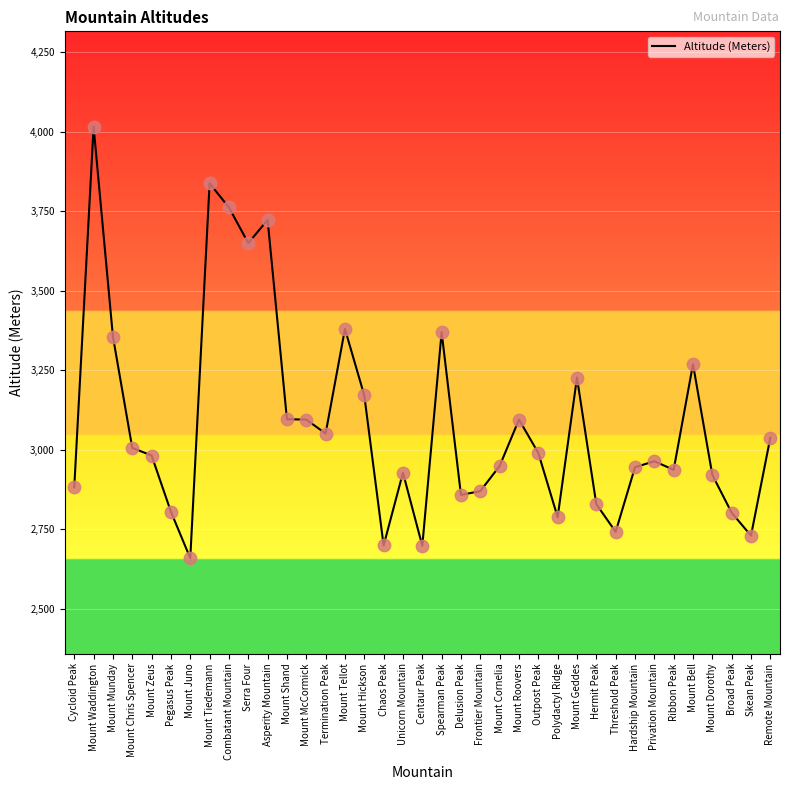

What is the change in value from Mount Chris Spencer to Spearman Peak?

+364